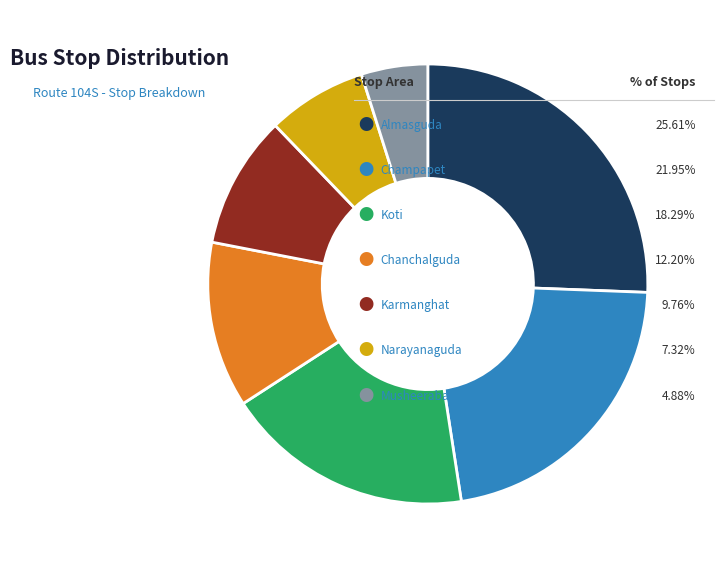

Does any single category account for the majority?

No